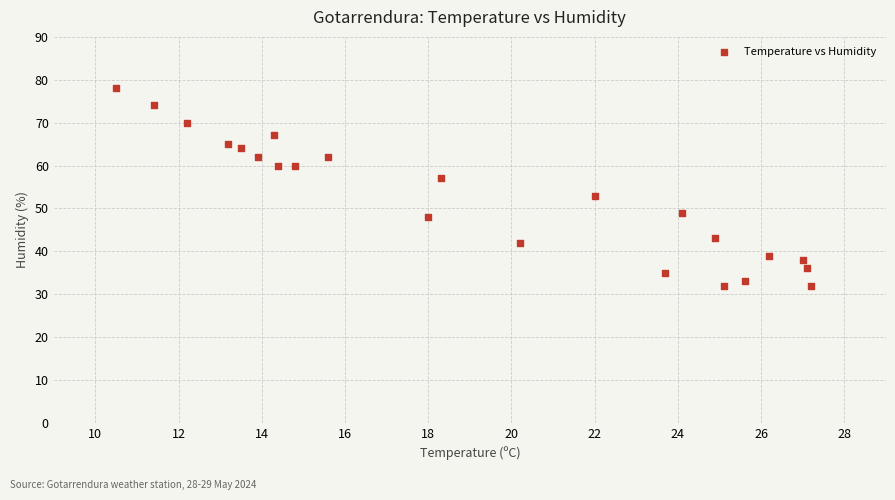

What is the range of Y values (max minus min)?

46